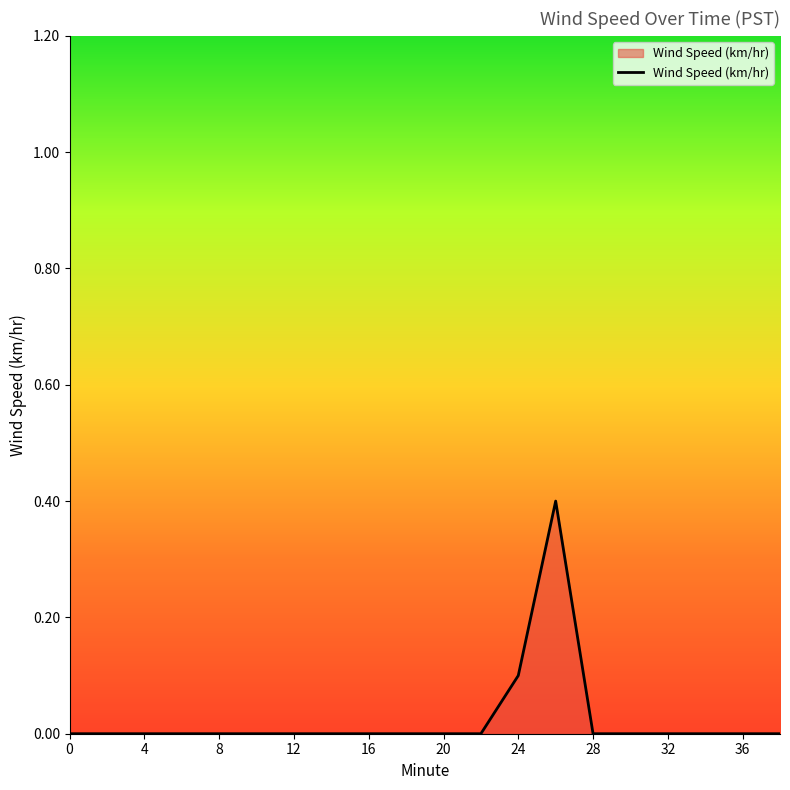

What is the difference between the maximum and minimum values?

0.4